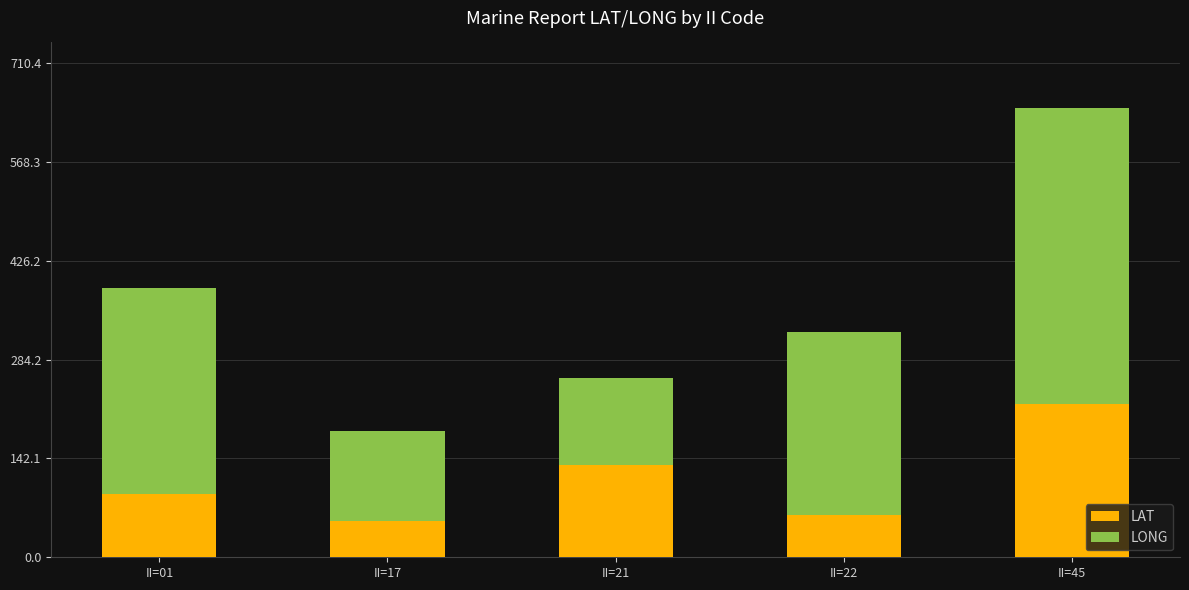

What is the total value across all series at II=21?

257.6